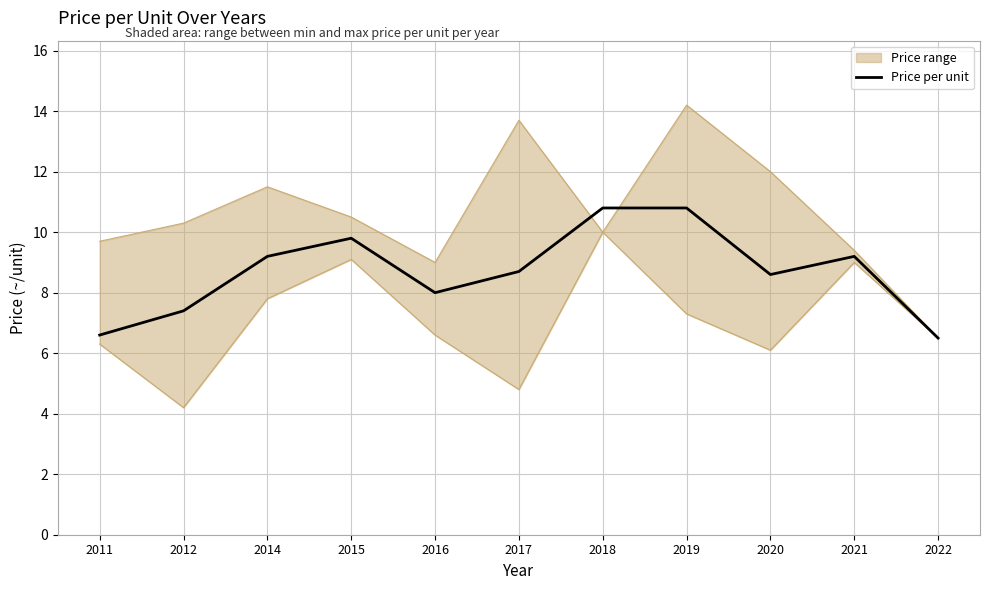

Reading left to right, extract all data points from this chart.

Upper bound: 9.7	10.3	11.5	10.5	9.0	13.7	10.0	14.2	12.0	9.4	6.5
Lower bound: 6.3	4.2	7.8	9.1	6.6	4.8	10.0	7.3	6.1	9.0	6.5
Price per unit: 6.6	7.4	9.2	9.8	8.0	8.7	10.8	10.8	8.6	9.2	6.5